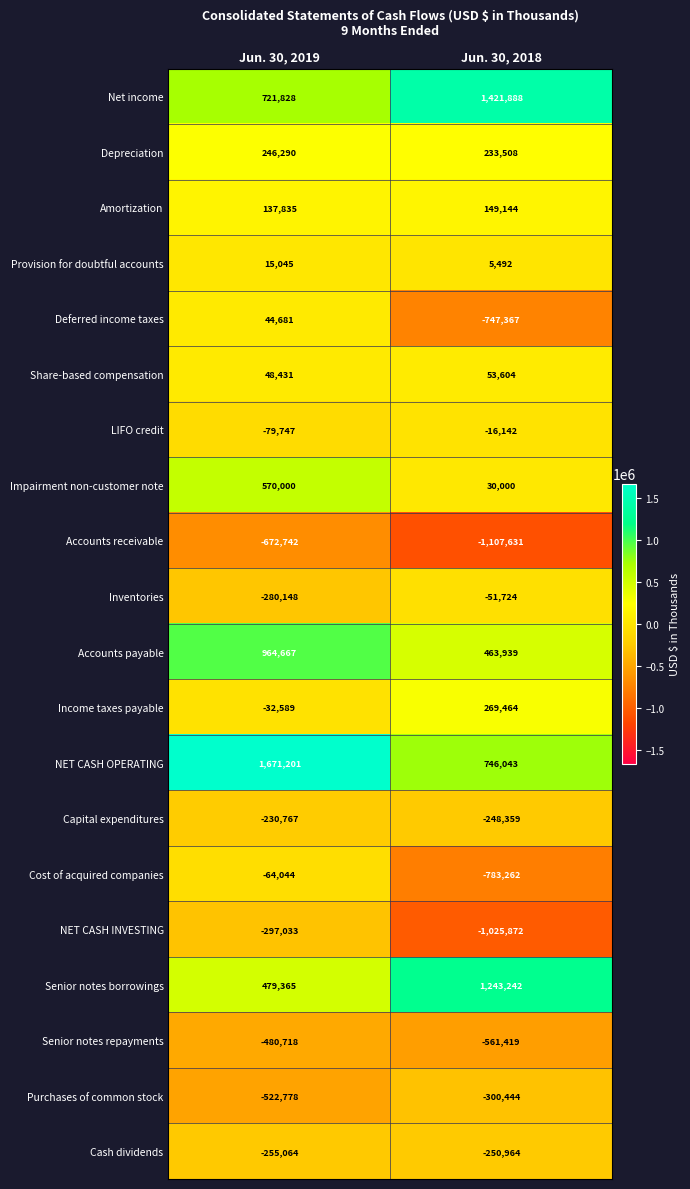

At which category is the sum across all series the highest?

Jun. 30, 2019